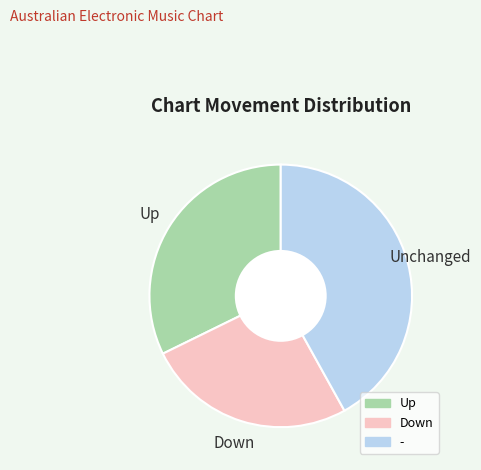

Does any single category account for the majority?

No